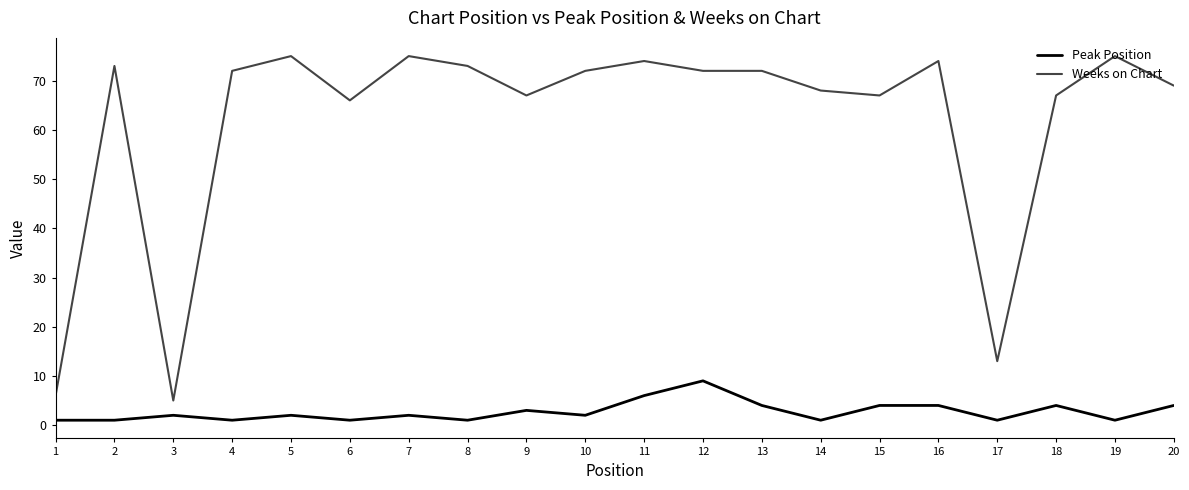

True or false: Peak Position and Weeks on Chart intersect in this chart.

False